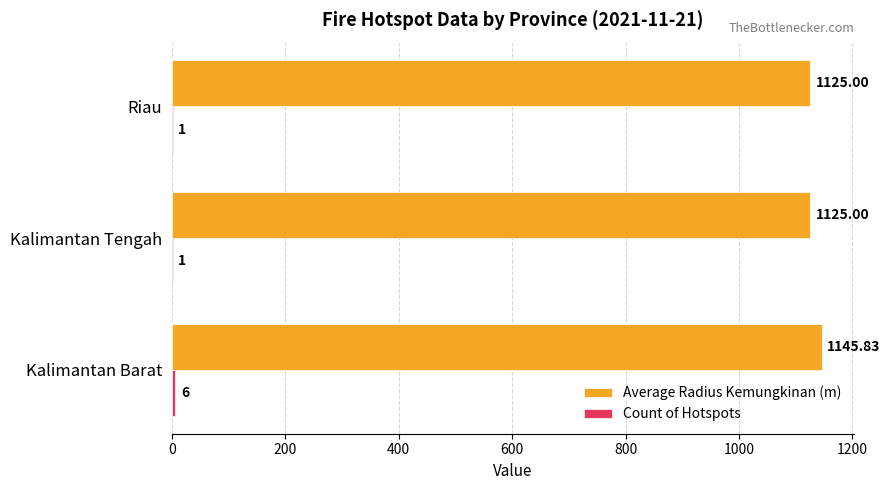

Which category has the highest value across all series?

Kalimantan Barat